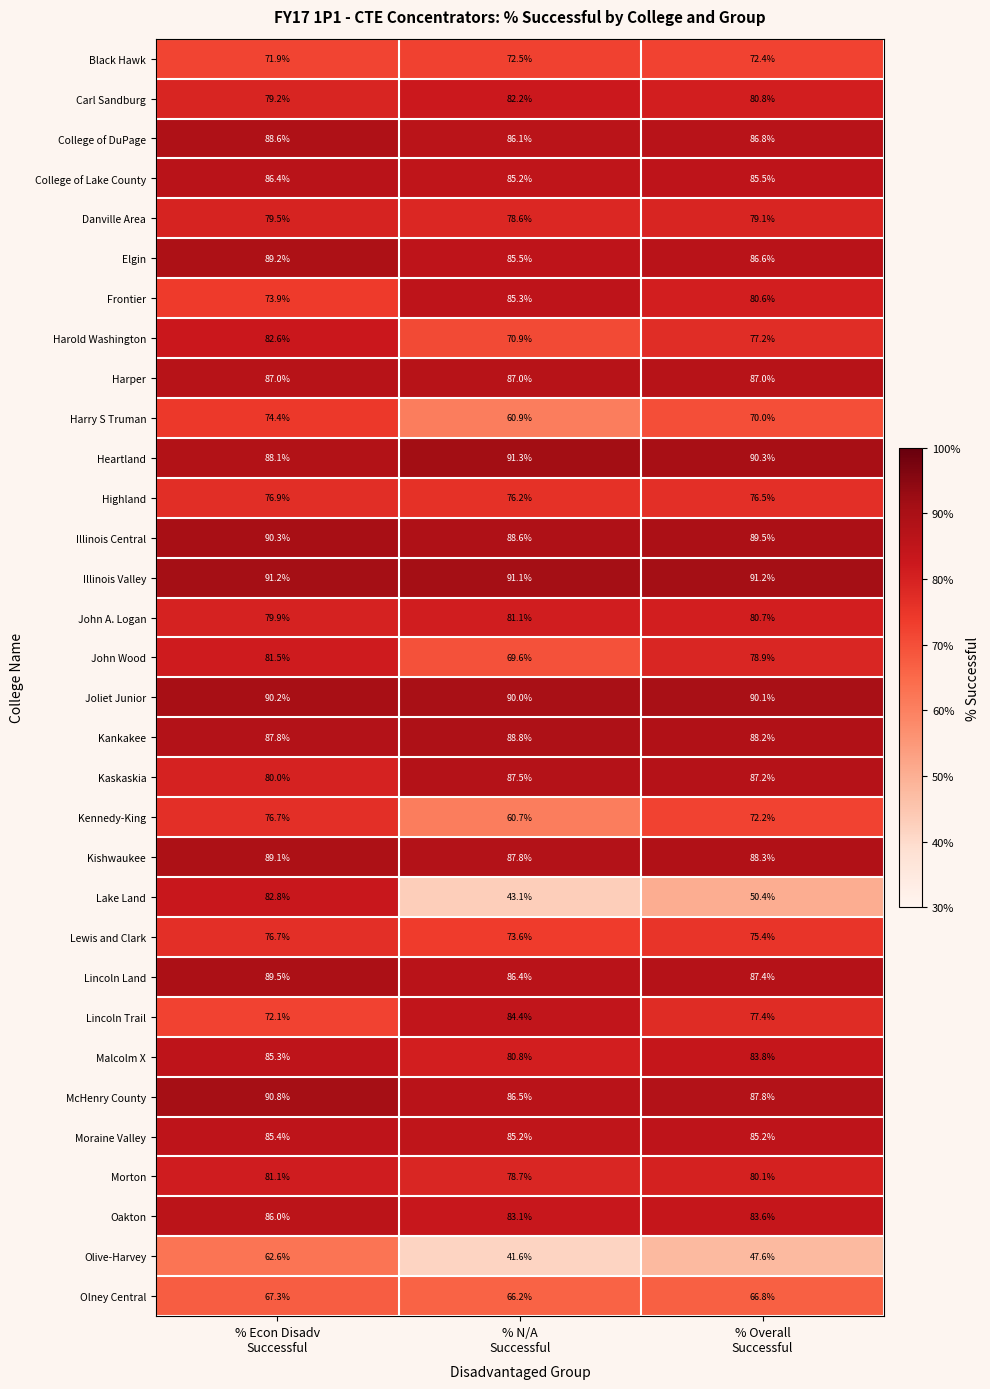

What is the minimum value for Illinois Central?

88.6